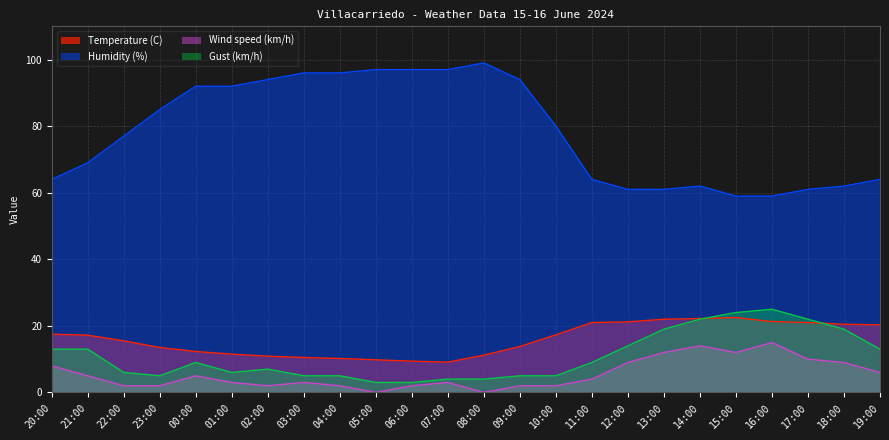

At 08:00, list the series in order from smallest to largest.

Wind speed (km/h), Gust (km/h), Temperature (C), Humidity (%)